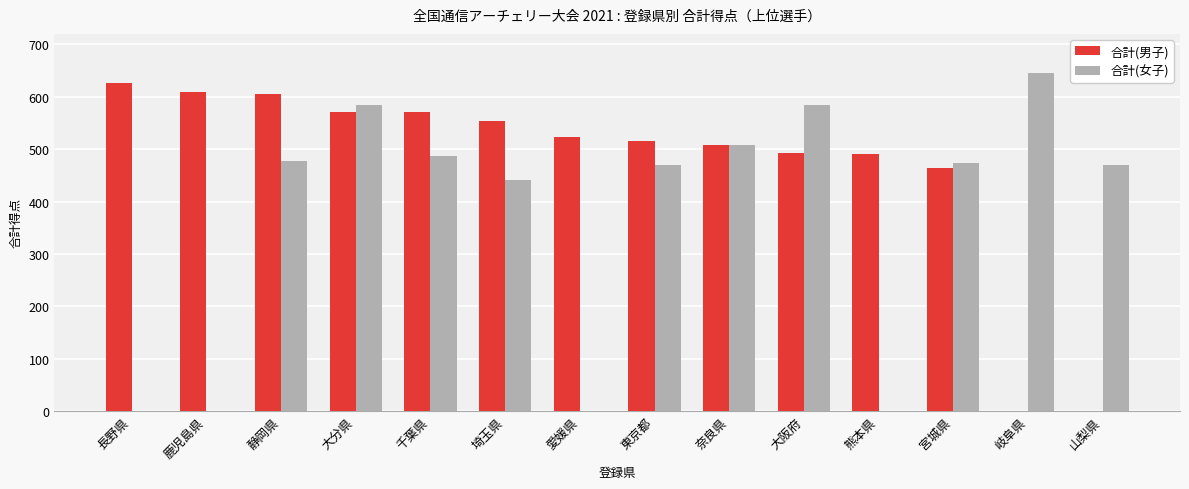

The value of 合計(男子) at 岐阜県 is 0. True or false?

True